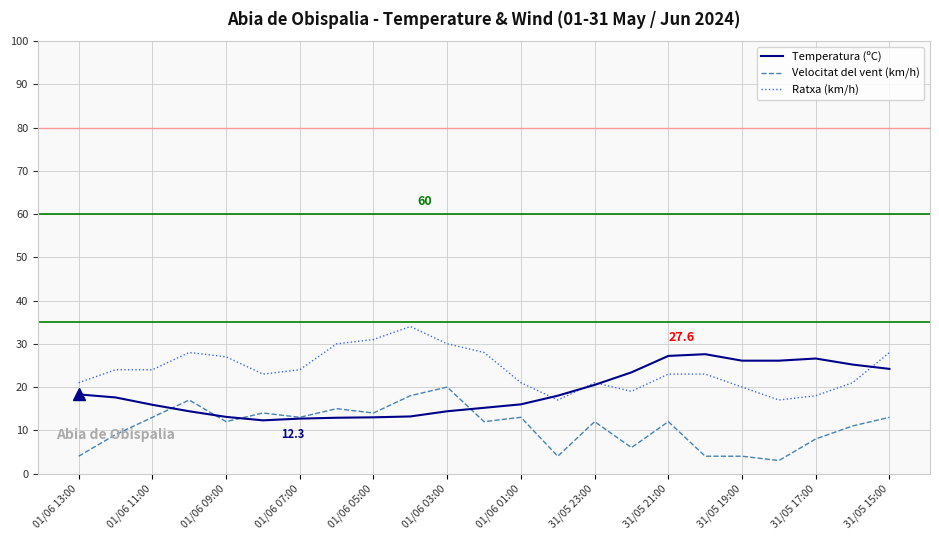

List the series in order of their peak value, lowest first.

Velocitat del vent (km/h), Temperatura (ºC), Ratxa (km/h)